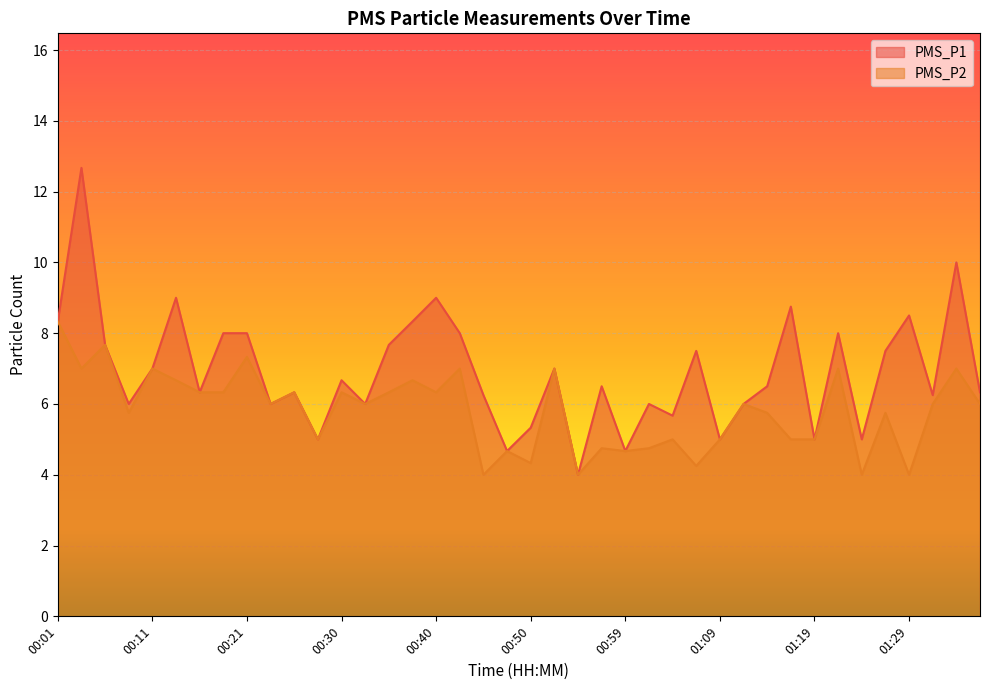

Reading left to right, extract all data points from this chart.

PMS_P1: 00:01=8.3	00:04=12.7	00:06=7.7	00:09=6.0	00:11=7.0	00:13=9.0	00:16=6.3	00:18=8.0	00:21=8.0	00:23=6.0	00:25=6.3	00:28=5.0	00:30=6.7	00:33=6.0	00:35=7.7	00:38=8.3	00:40=9.0	00:42=8.0	00:45=6.2	00:47=4.7	00:50=5.3	00:52=7.0	00:55=4.0	00:57=6.5	00:59=4.7	01:02=6.0	01:04=5.7	01:07=7.5	01:09=5.0	01:12=6.0	01:14=6.5	01:16=8.8	01:19=5.0	01:21=8.0	01:24=5.0	01:26=7.5	01:29=8.5	01:31=6.2	01:34=10.0	01:36=6.3
PMS_P2: 00:01=8.3	00:04=7.0	00:06=7.7	00:09=5.8	00:11=7.0	00:13=6.7	00:16=6.3	00:18=6.3	00:21=7.3	00:23=6.0	00:25=6.3	00:28=5.0	00:30=6.3	00:33=6.0	00:35=6.3	00:38=6.7	00:40=6.3	00:42=7.0	00:45=4.0	00:47=4.7	00:50=4.3	00:52=7.0	00:55=4.0	00:57=4.8	00:59=4.7	01:02=4.8	01:04=5.0	01:07=4.2	01:09=5.0	01:12=6.0	01:14=5.8	01:16=5.0	01:19=5.0	01:21=7.0	01:24=4.0	01:26=5.8	01:29=4.0	01:31=6.0	01:34=7.0	01:36=6.0